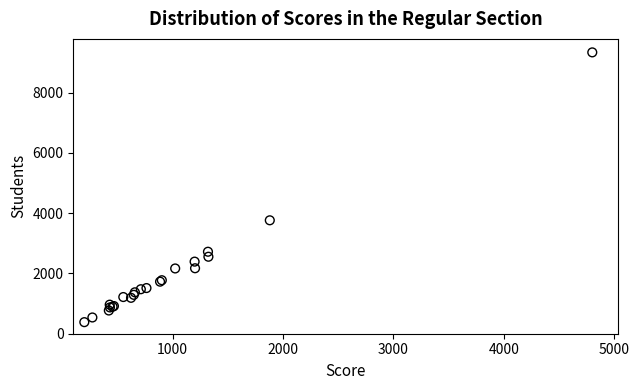

What Y value in the scatter plot is closest to 4859?

3763